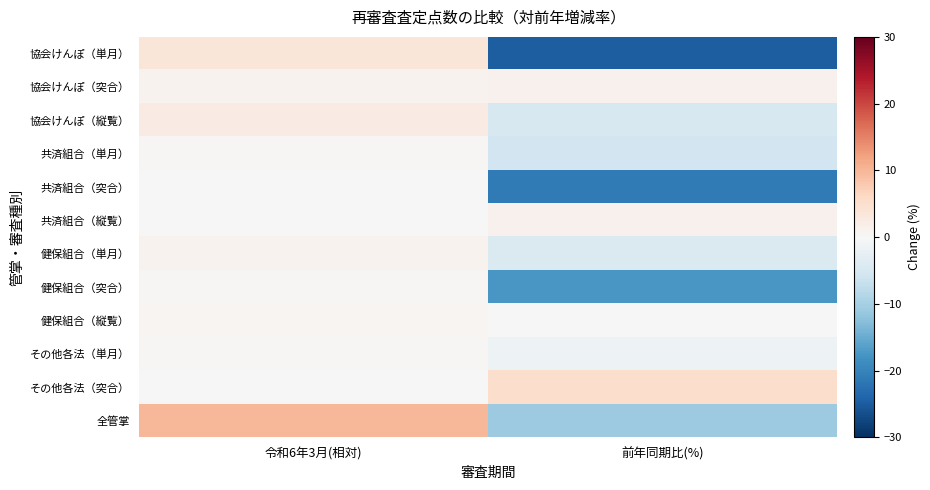

Reading right to left, transcribe all the data shown in this chart.

協会けんぽ（単月）: 前年同期比(%)=-24.8	令和6年3月(相対)=3.5
協会けんぽ（突合）: 前年同期比(%)=1.2	令和6年3月(相対)=1.1
協会けんぽ（縦覧）: 前年同期比(%)=-4.8	令和6年3月(相対)=2.4
共済組合（単月）: 前年同期比(%)=-5.8	令和6年3月(相対)=0.3
共済組合（突合）: 前年同期比(%)=-21.2	令和6年3月(相対)=0.1
共済組合（縦覧）: 前年同期比(%)=1.2	令和6年3月(相対)=0.1
健保組合（単月）: 前年同期比(%)=-4.4	令和6年3月(相対)=1.1
健保組合（突合）: 前年同期比(%)=-17.4	令和6年3月(相対)=0.3
健保組合（縦覧）: 前年同期比(%)=0.2	令和6年3月(相対)=0.5
その他各法（単月）: 前年同期比(%)=-1.5	令和6年3月(相対)=0.3
その他各法（突合）: 前年同期比(%)=5.4	令和6年3月(相対)=0.1
全管掌: 前年同期比(%)=-10.8	令和6年3月(相対)=10.0